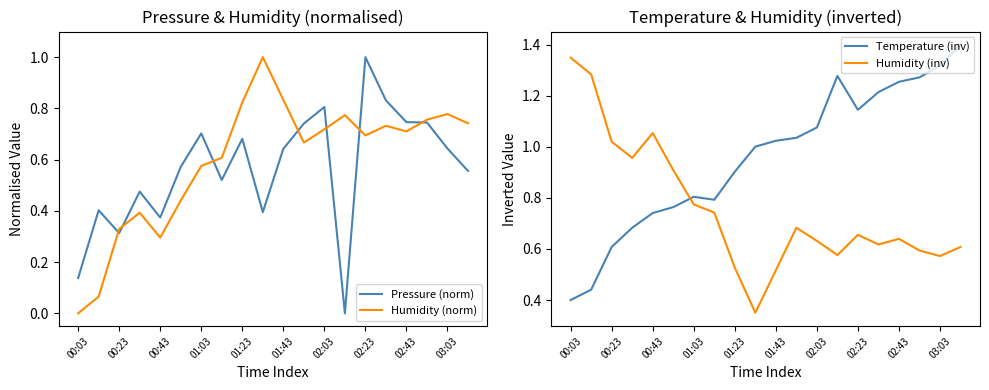

The value of Temperature (inv) at 15 is 1.2. True or false?

True